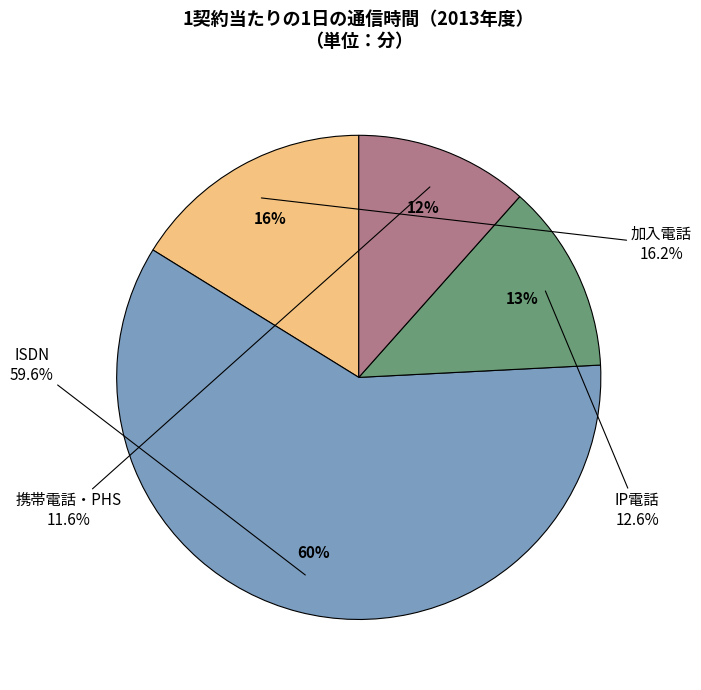

Which category accounts for the majority?

ISDN